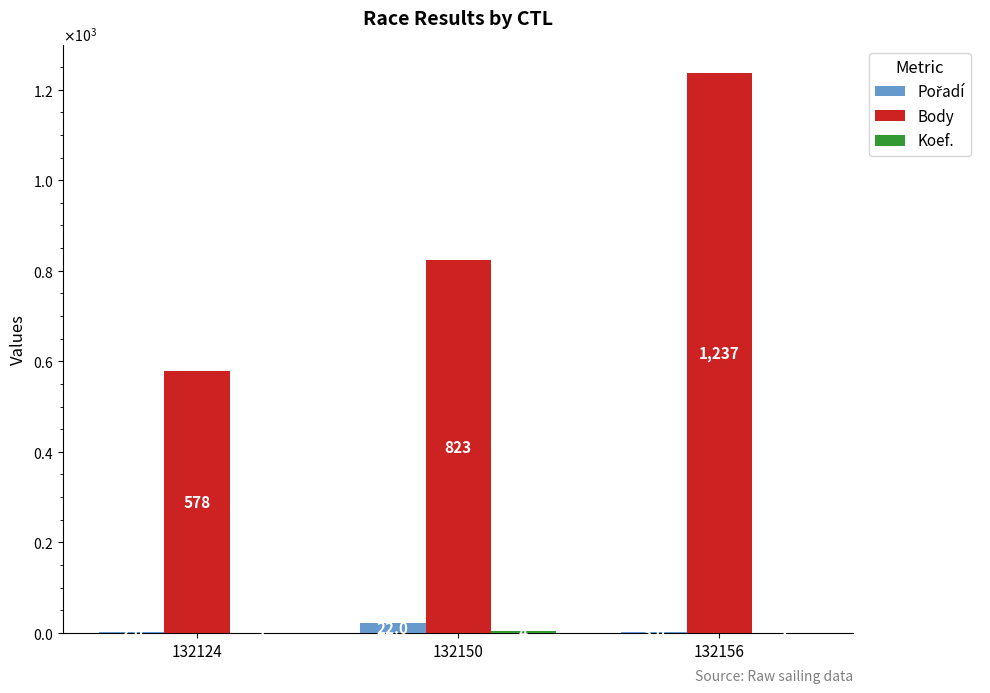

Between 132124 and 132156, which series saw the biggest shift?

Body